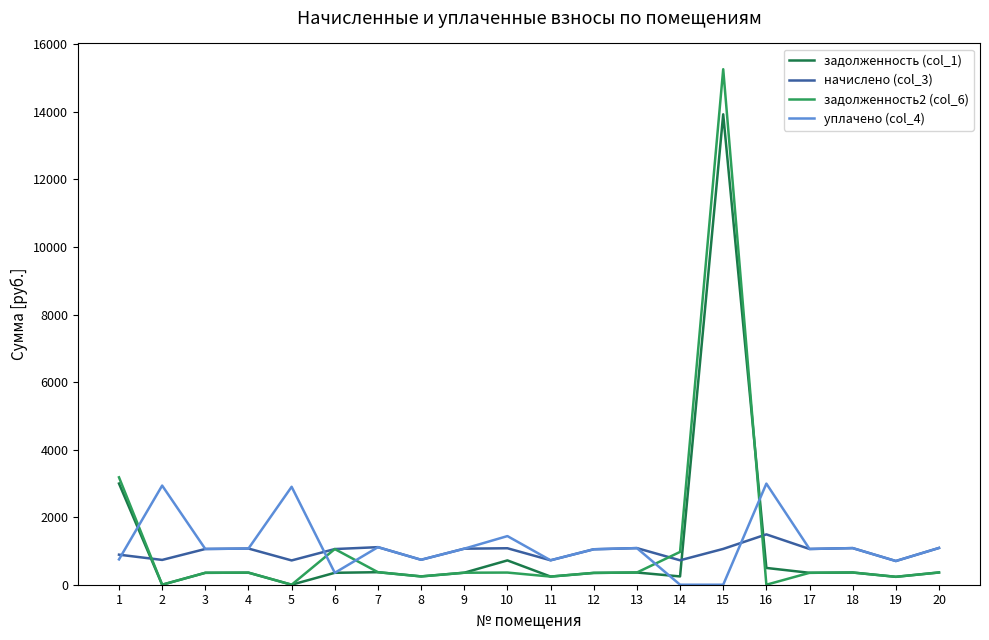

Which series changed the most between 15 and 16?

задолженность2 (col_6)